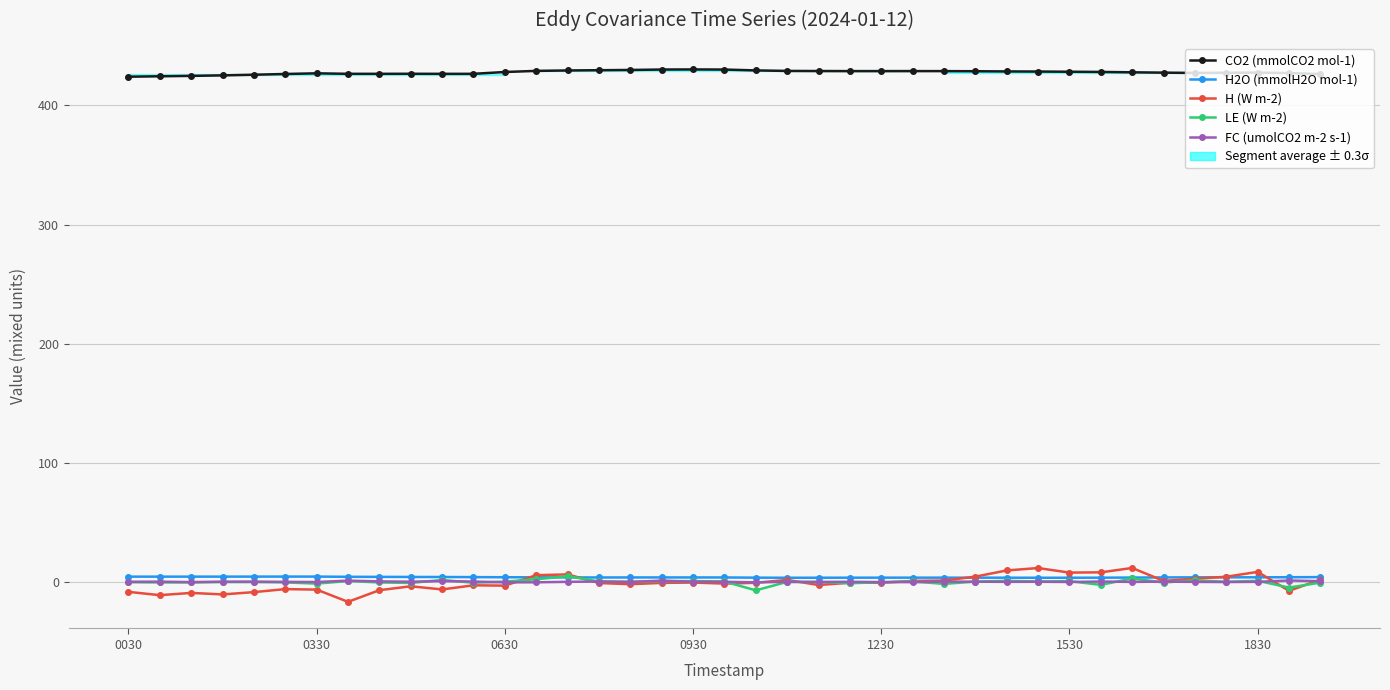

What is the difference between the maximum and minimum values in the H2O (mmolH2O mol-1) series?

1.0